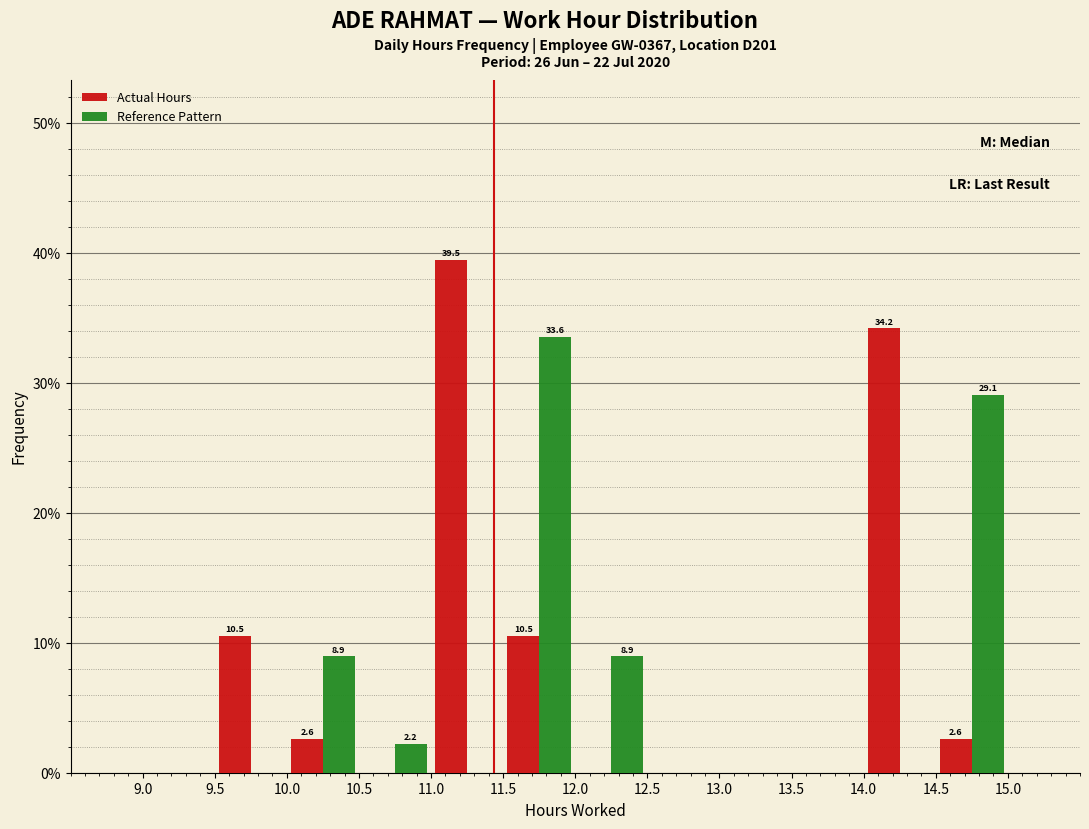

In the Actual Hours series, which range on the x-axis has the tallest bar?

11.0 to 11.5